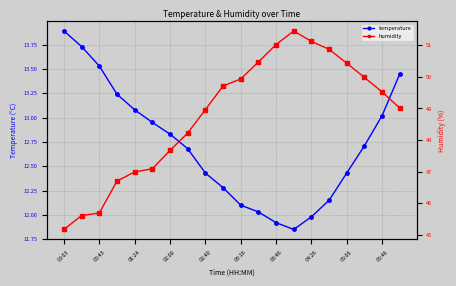

True or false: temperature has more than 1 points higher than both neighbors.

False